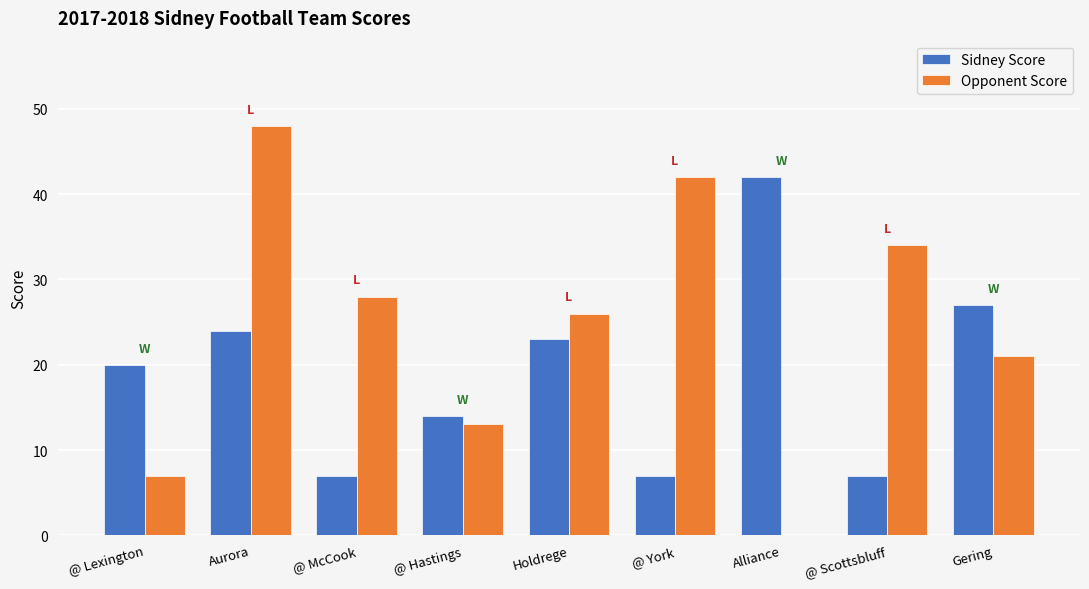

What are all the series names shown in the legend?

Sidney Score, Opponent Score